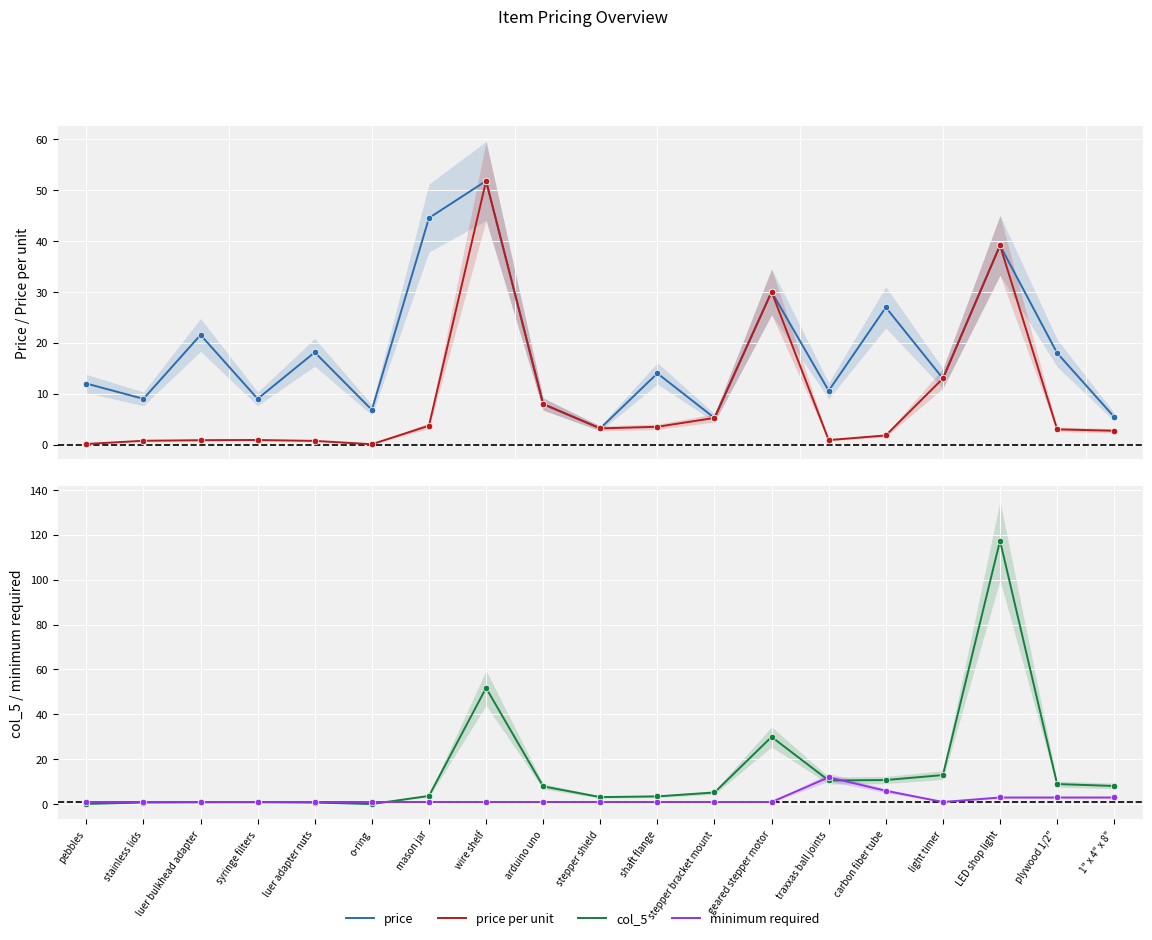

Which series reaches the minimum Y coordinate?

price per unit